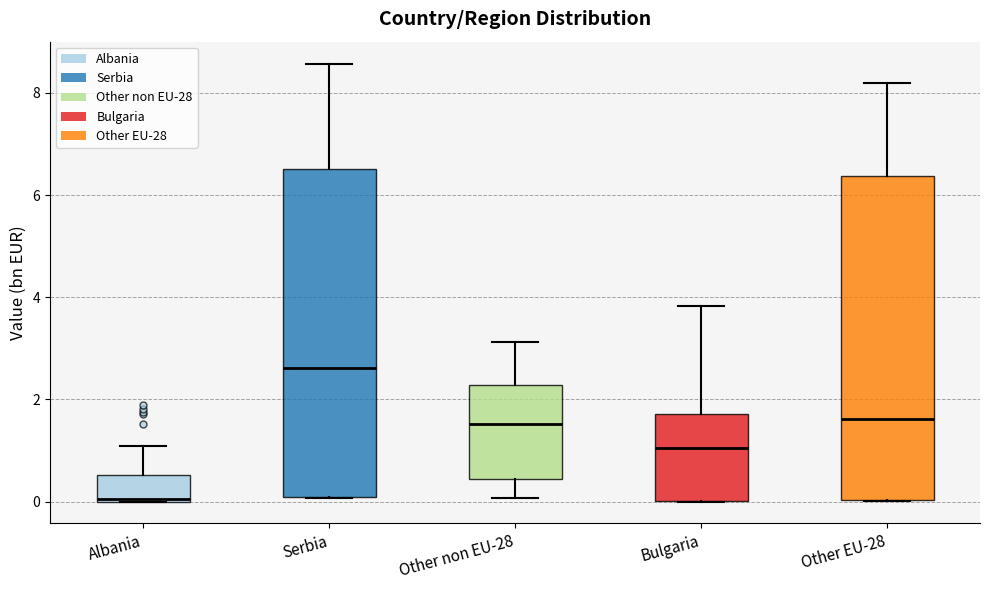

Which box has the lowest median line?

Albania